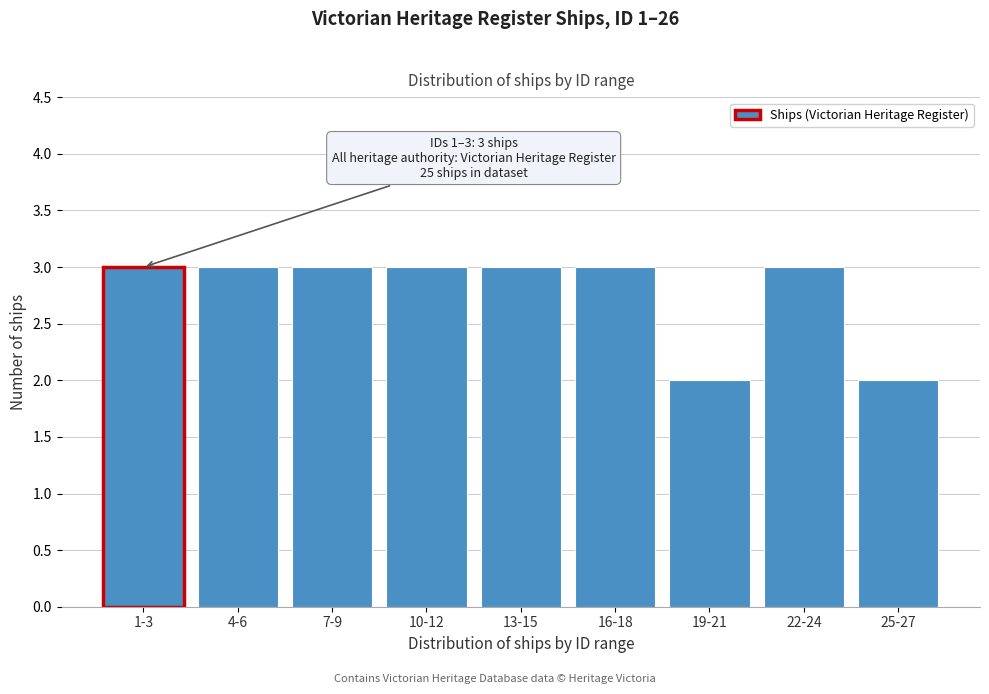

Reading left to right, list all the values displayed in this chart.

3	3	3	3	3	3	2	3	2